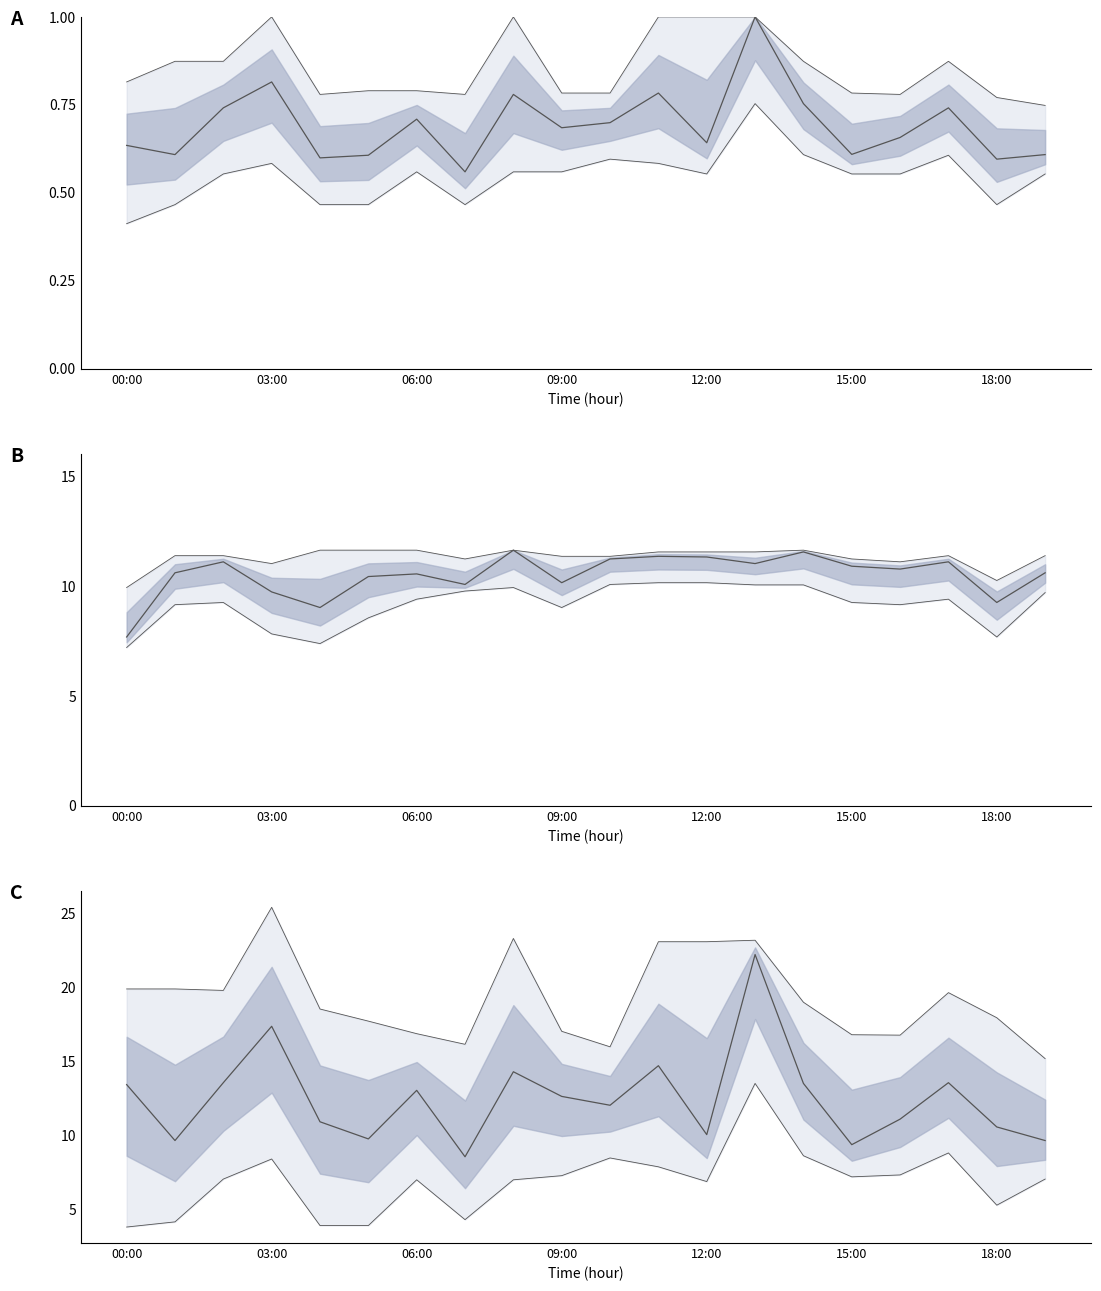

True or false: P1 and P1-P2 cross at least once.

False